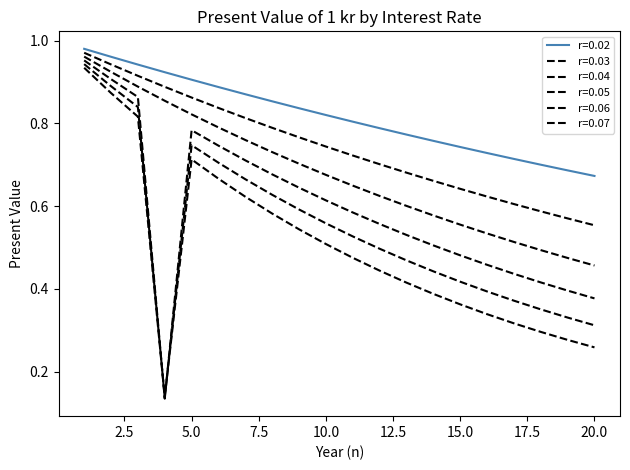

Which series has the largest total across all categories?

0.02